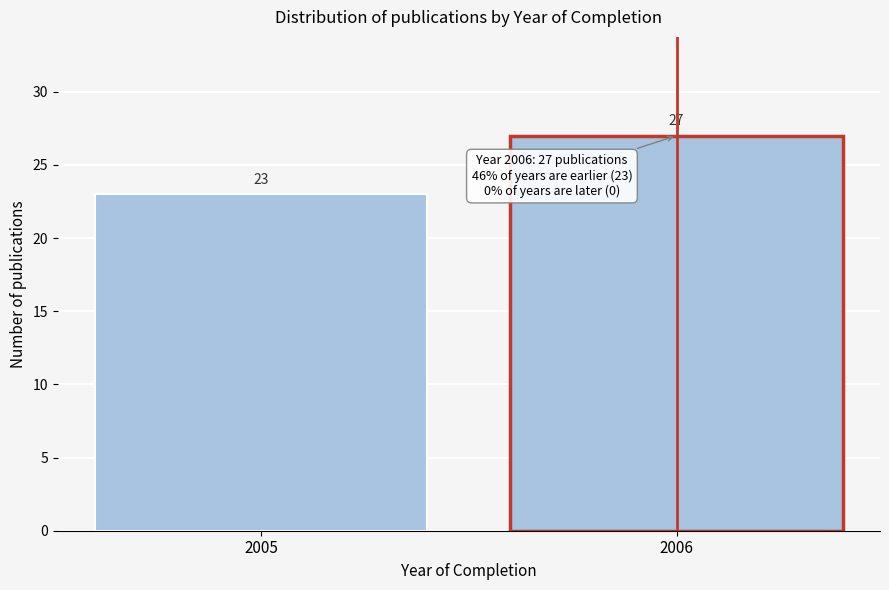

Reading left to right, what are all the values shown in this chart?

23	27